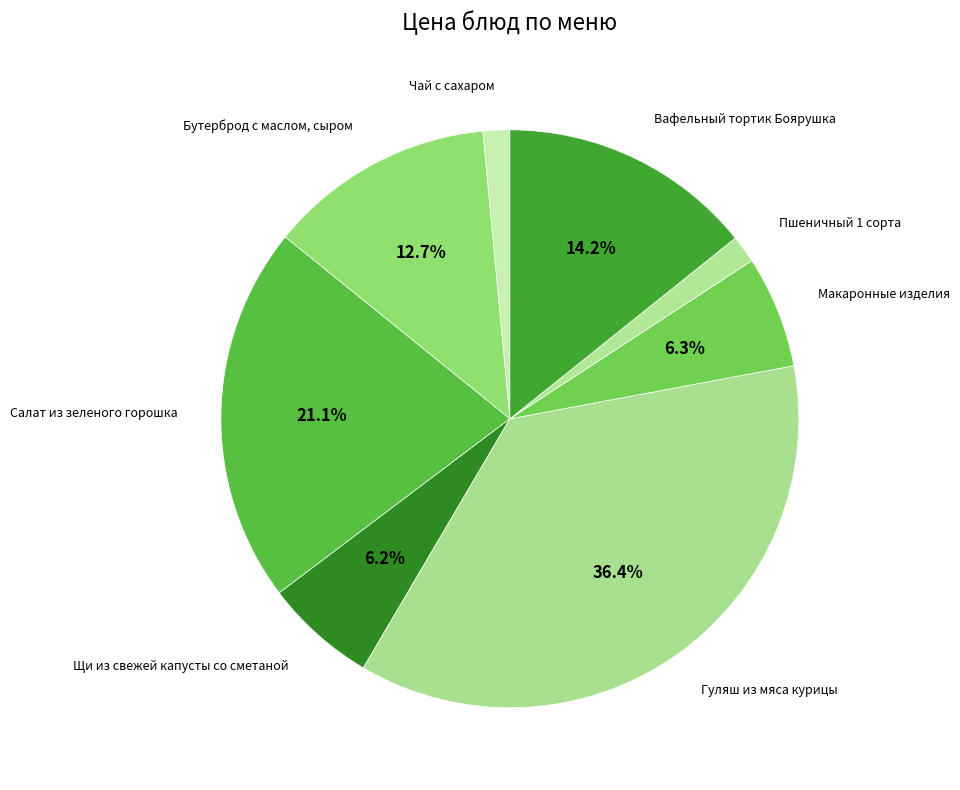

True or false: Бутерброд с маслом, сыром accounts for 13% of the total.

True